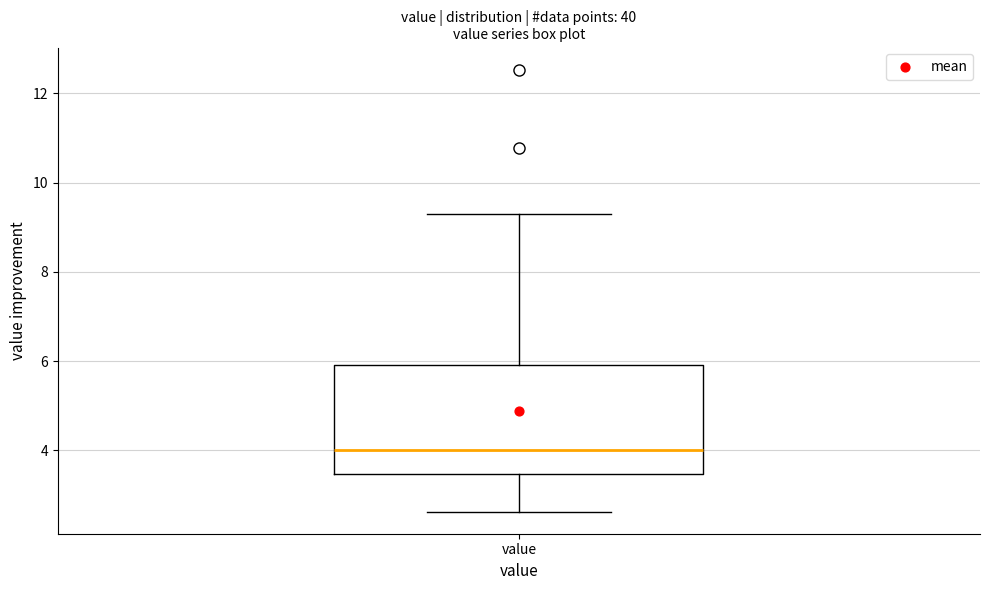

Where does the lower whisker of the box for value end on the y-axis? The values are not printed on the chart, so give them approximately, as read against the axis.

2.6